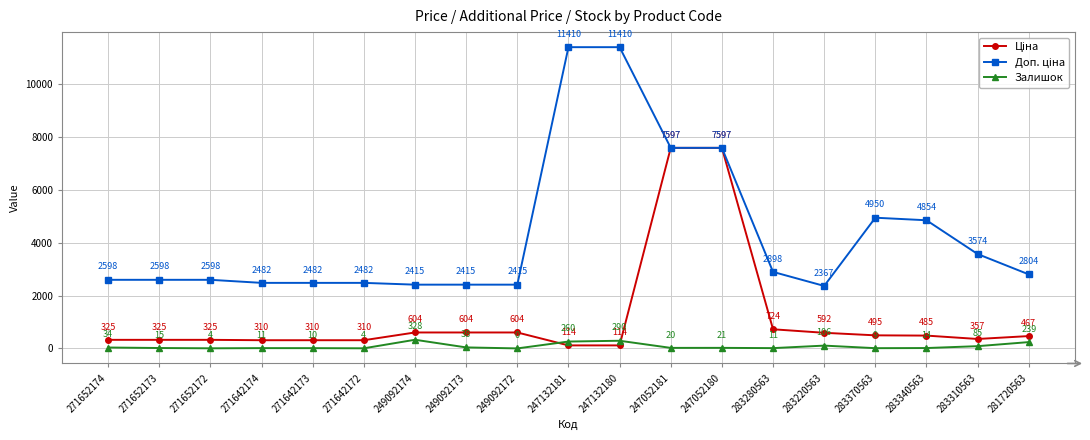

What position from the right is 281720563?

1